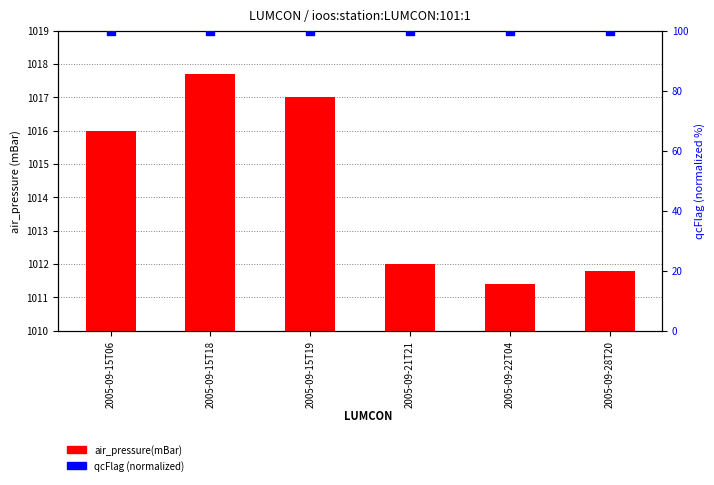

Is the value of qcFlag (normalized) at 2005-09-15T06 greater than the value of air_pressure(mBar) at 2005-09-15T19?

No